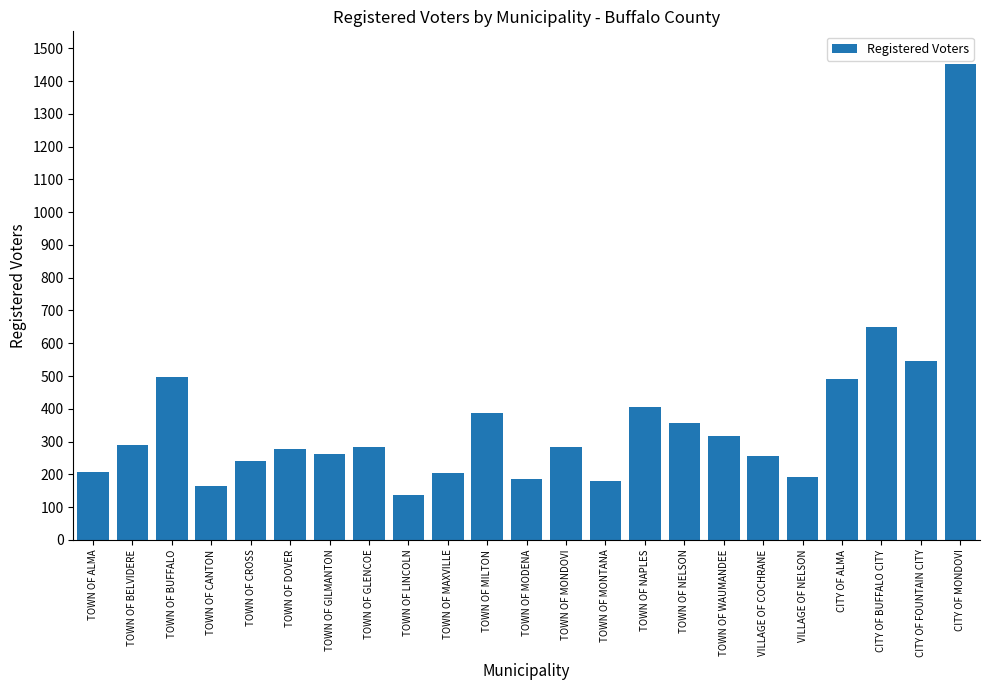

Between TOWN OF CANTON and CITY OF BUFFALO CITY, which is larger?

CITY OF BUFFALO CITY